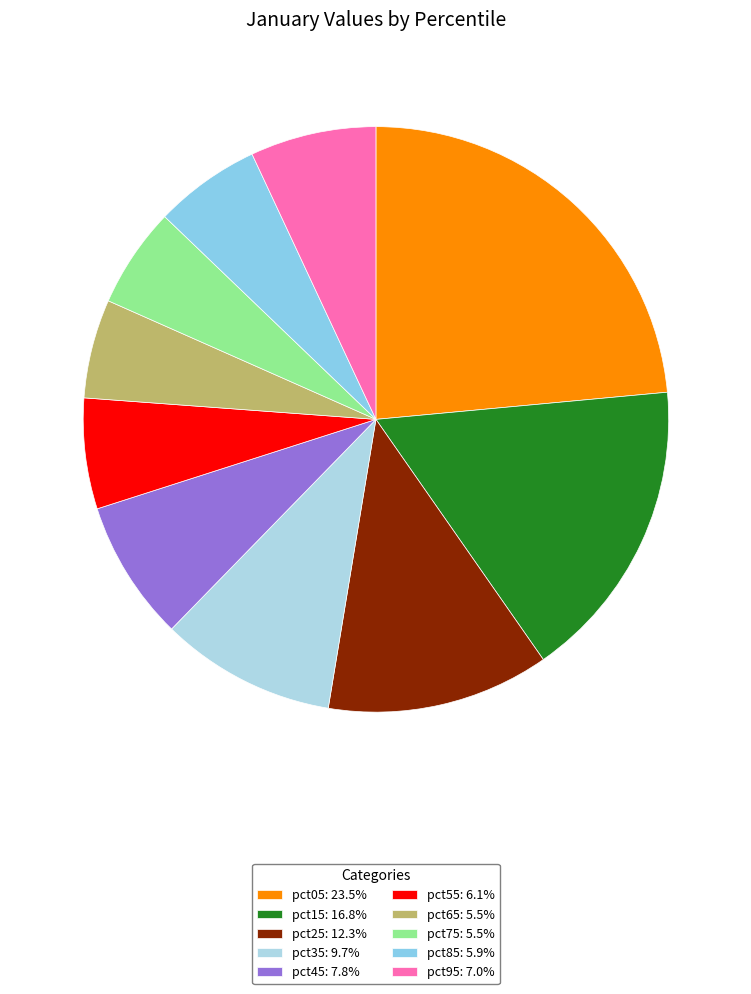

How much of the chart is everything except pct55?

93.9%